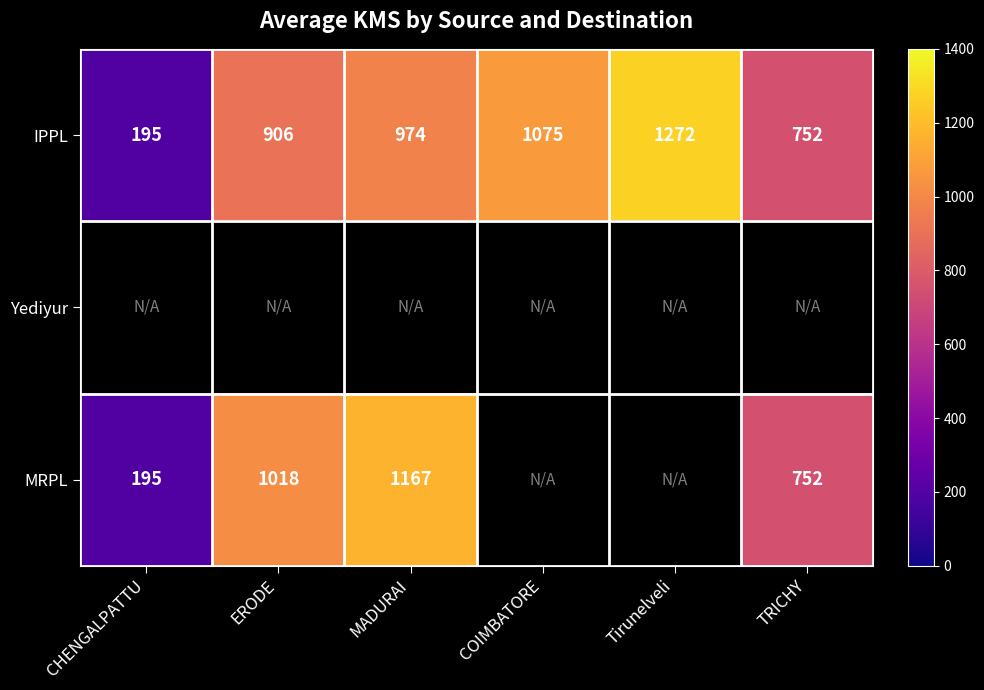

Between Tirunelveli and MADURAI, which is larger?

Tirunelveli